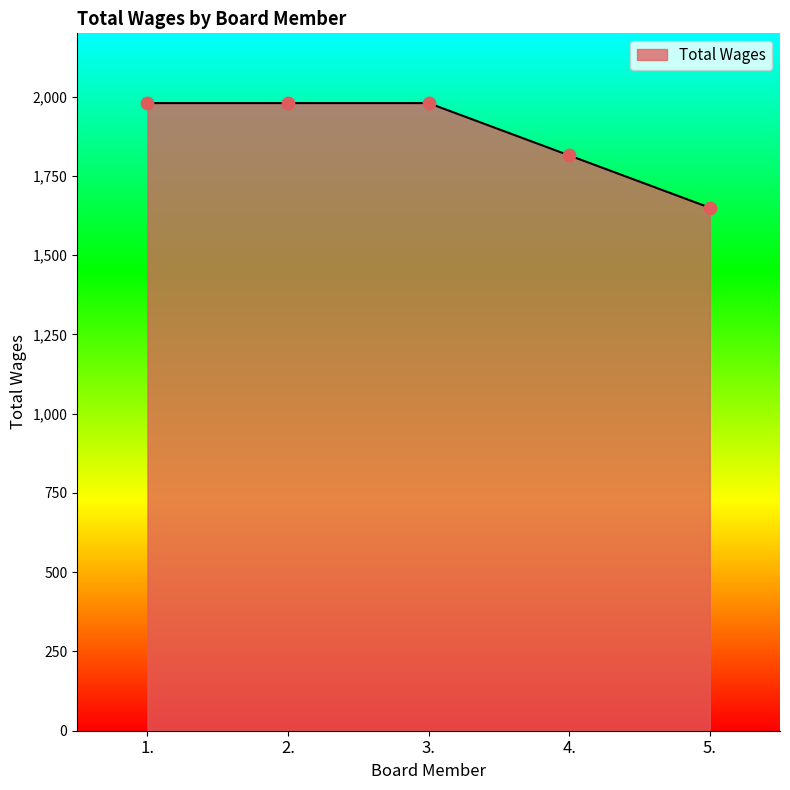

Which has a higher value, 5. or 3.?

3.